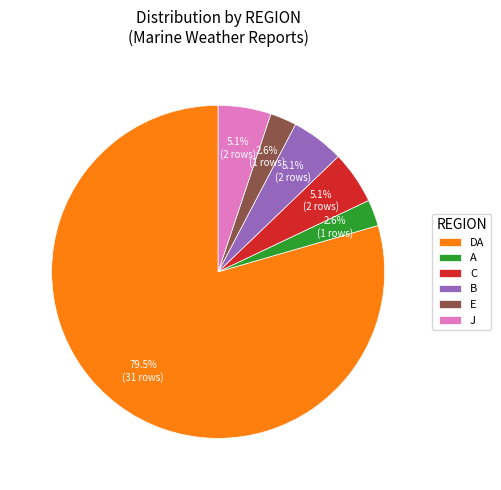

Approximately how many times larger is the value at B compared to J?

1.0